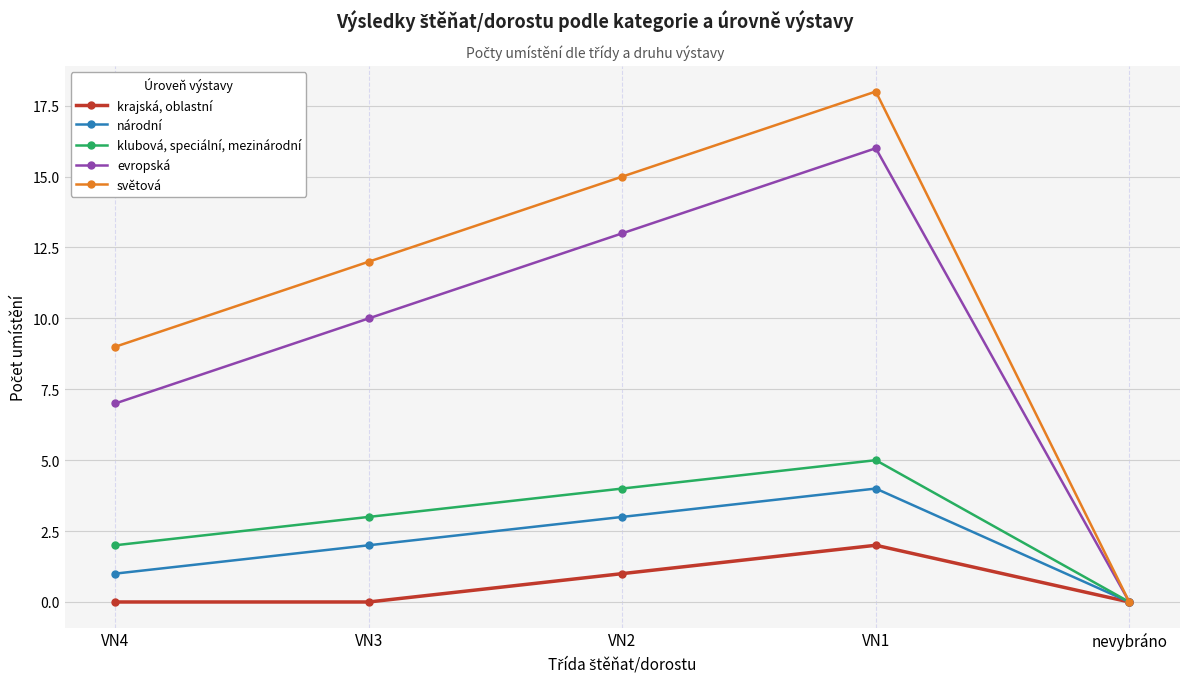

What is the maximum value for evropská?

16